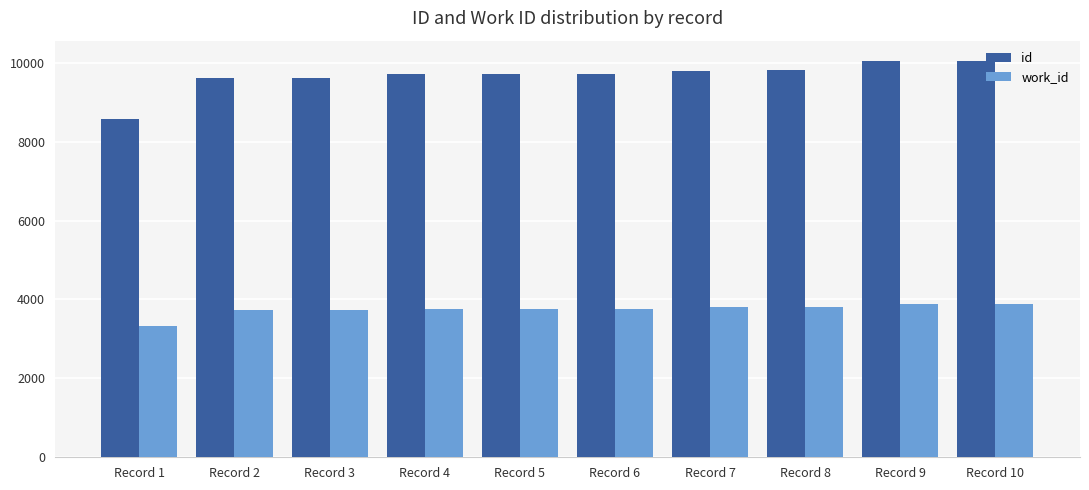

What is the average value of the work_id series?

3745